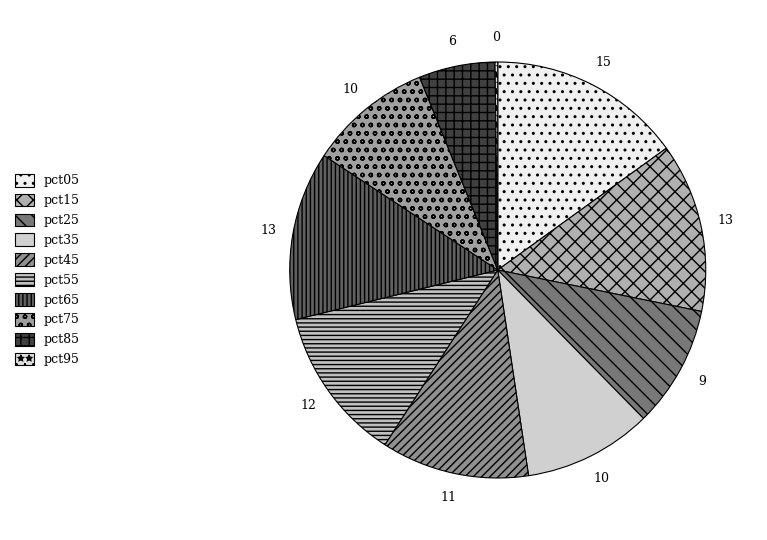

Which has a higher value, pct45 or pct05?

pct05